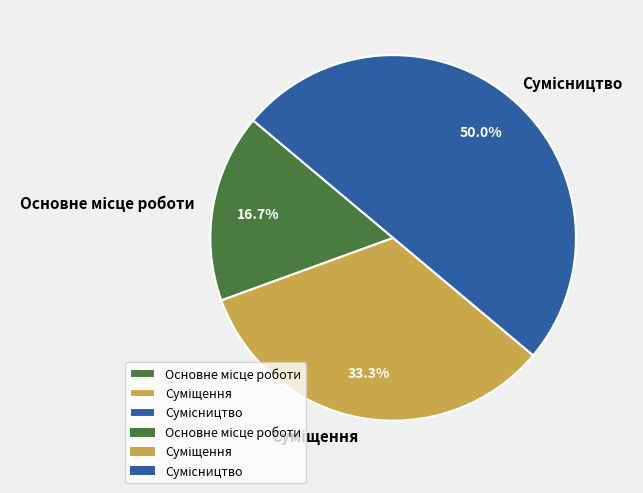

Is Основне місце роботи the majority of the pie?

No